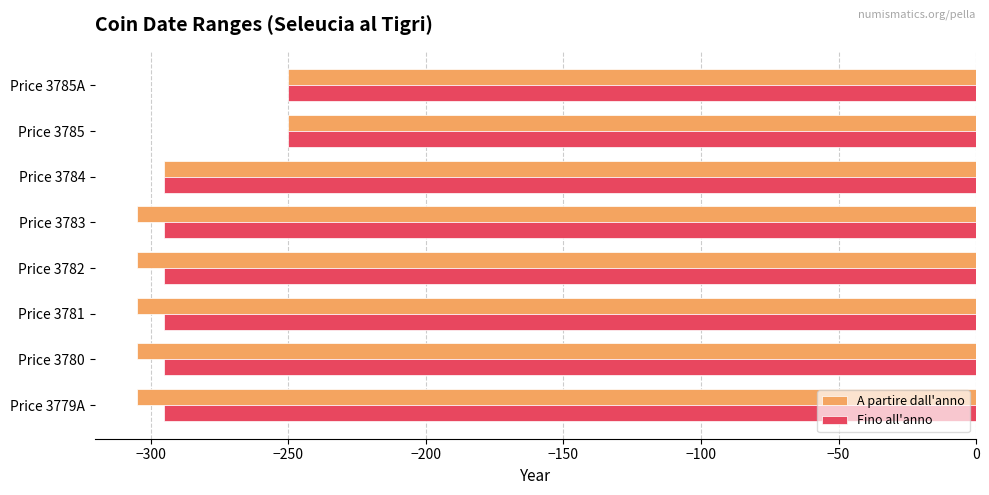

Rank the series by their average value, from lowest to highest.

A partire dall'anno, Fino all'anno